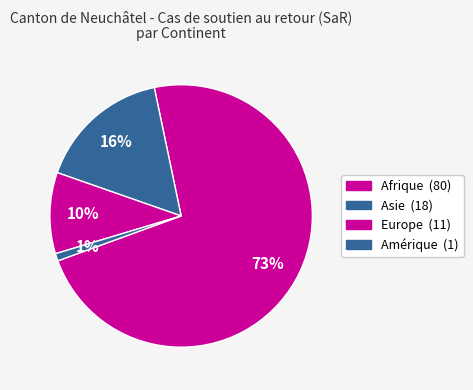

How many slices are in this pie chart?

4